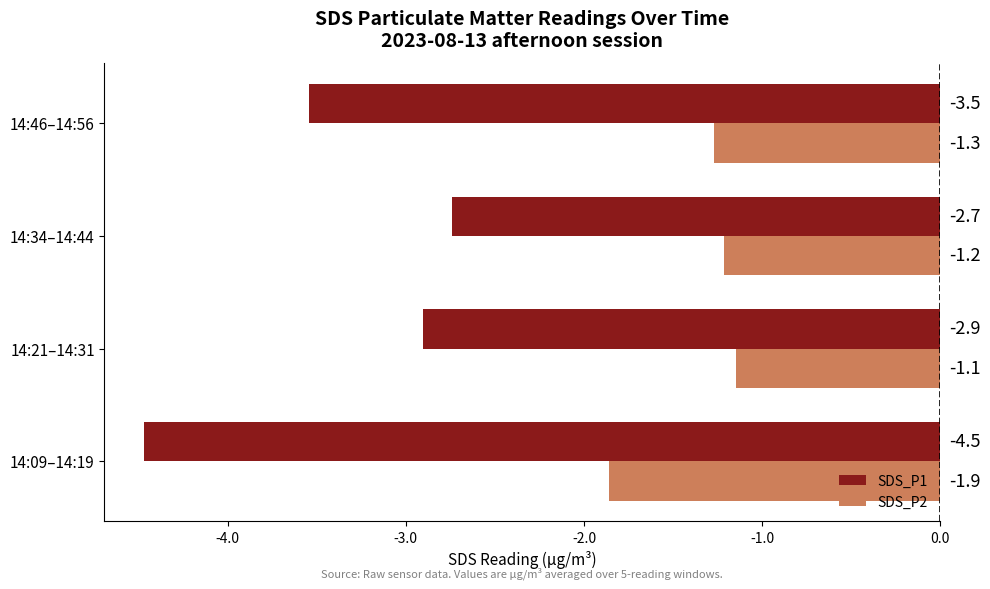

What is the average value of the SDS_P1 series?

-3.4